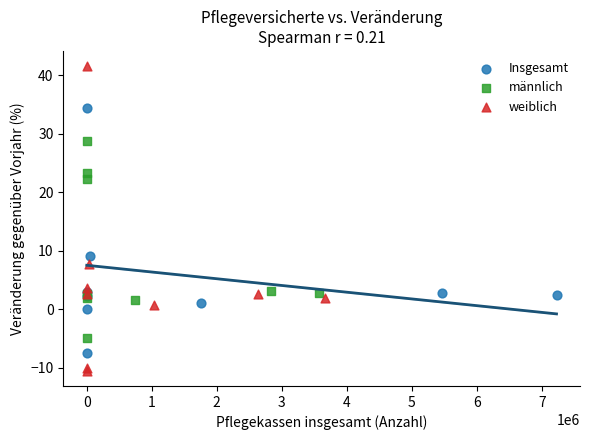

What are all the series names shown in the legend?

Insgesamt, männlich, weiblich